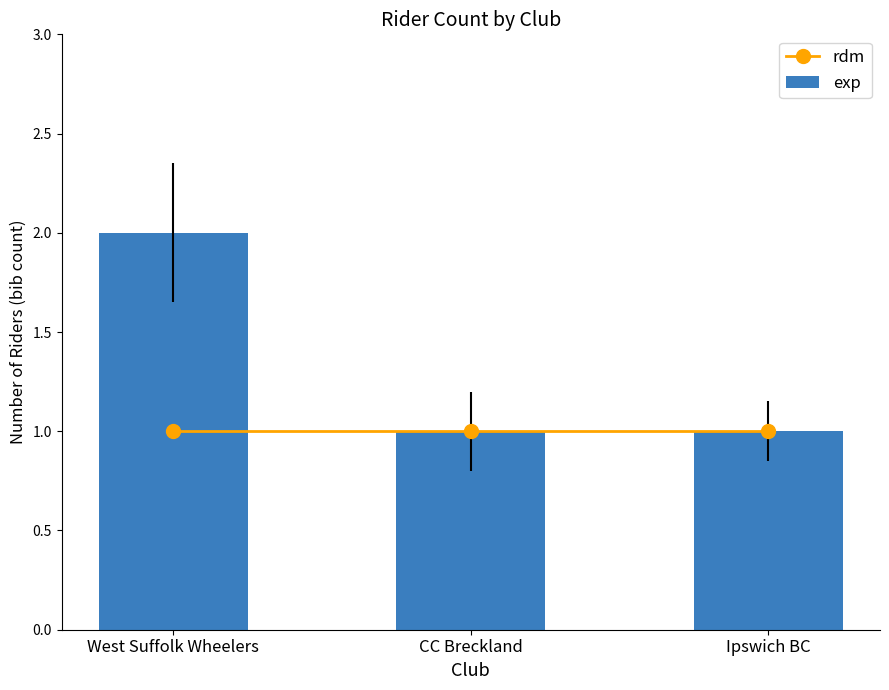

Is it true that rdm equals 1 at Ipswich BC?

True